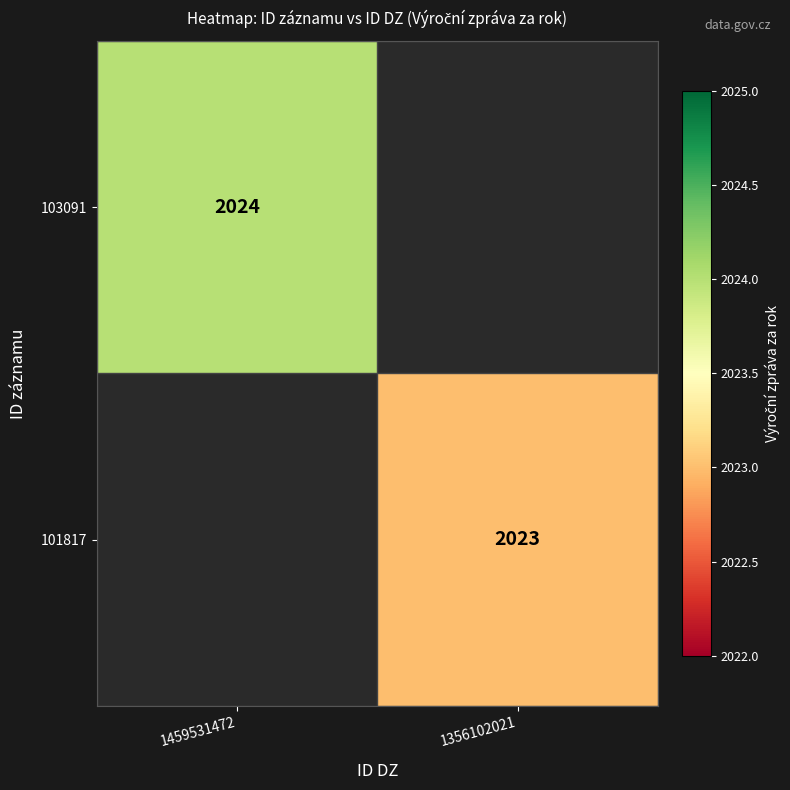

Which has a higher value, 1356102021 or 1459531472?

1459531472